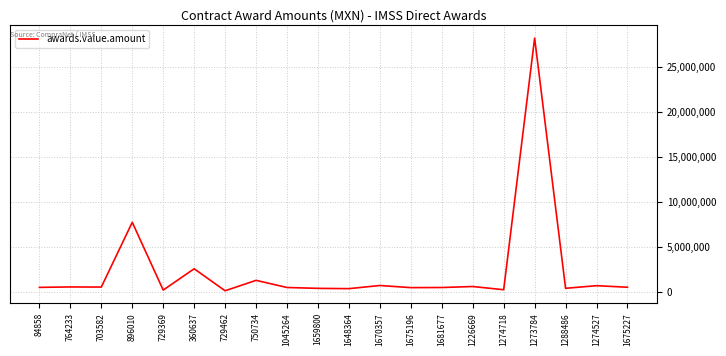

The value at 1273784 is 6331774.2. True or false?

False